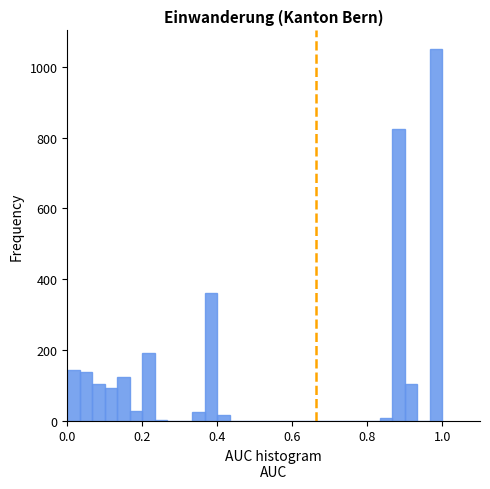

Around what value on the x-axis is the tallest bar? Give the approximate position of its centre, as read against the axis.

0.98